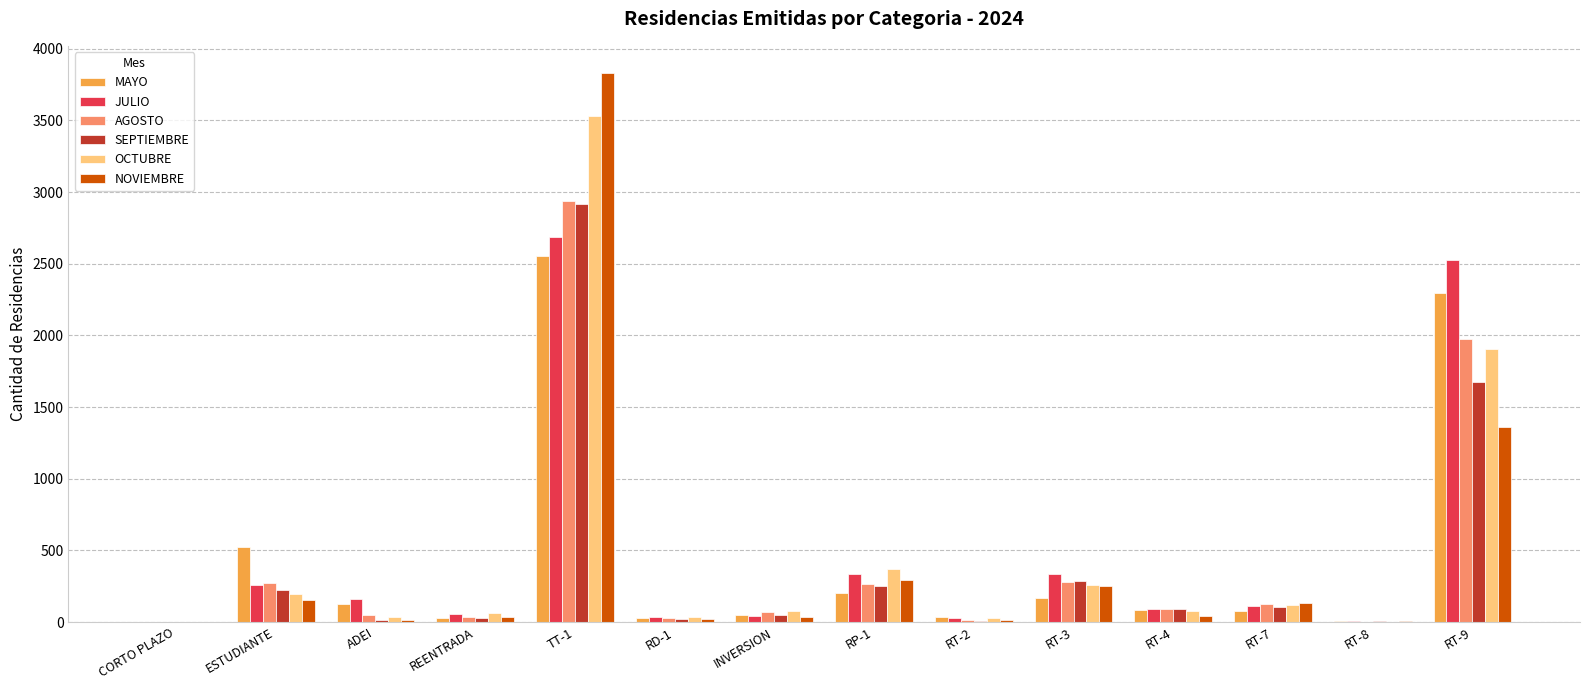

At which label is OCTUBRE closest to 1767?

RT-9